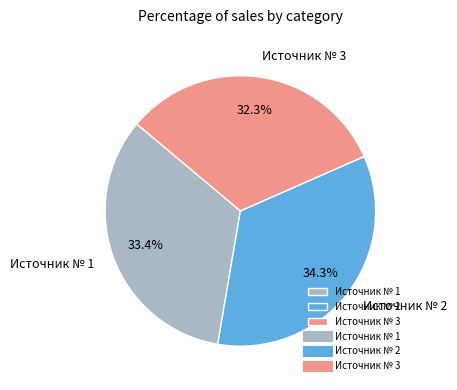

What is the ratio of the value at Источник № 1 to the value at Источник № 2?

1.0